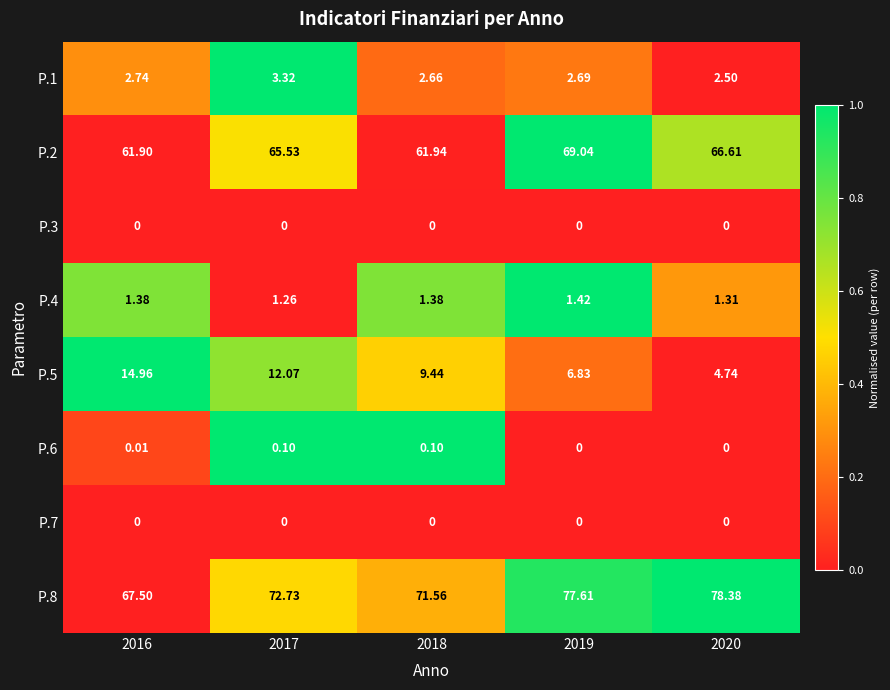

At which category does the chart reach its peak across all series?

2020